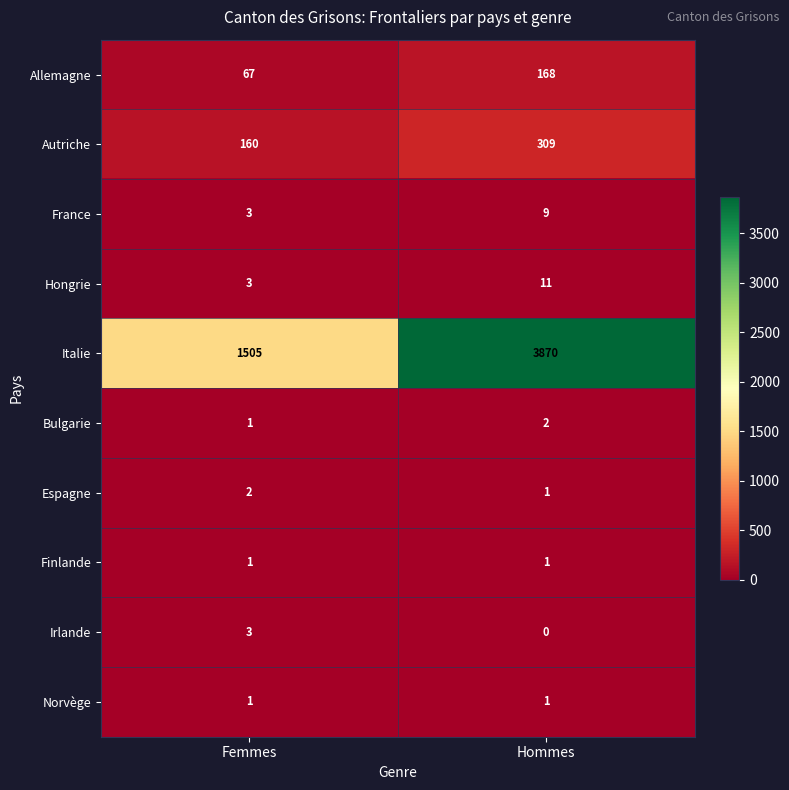

Is the value of Allemagne at Femmes greater than the value of Irlande at Hommes?

Yes